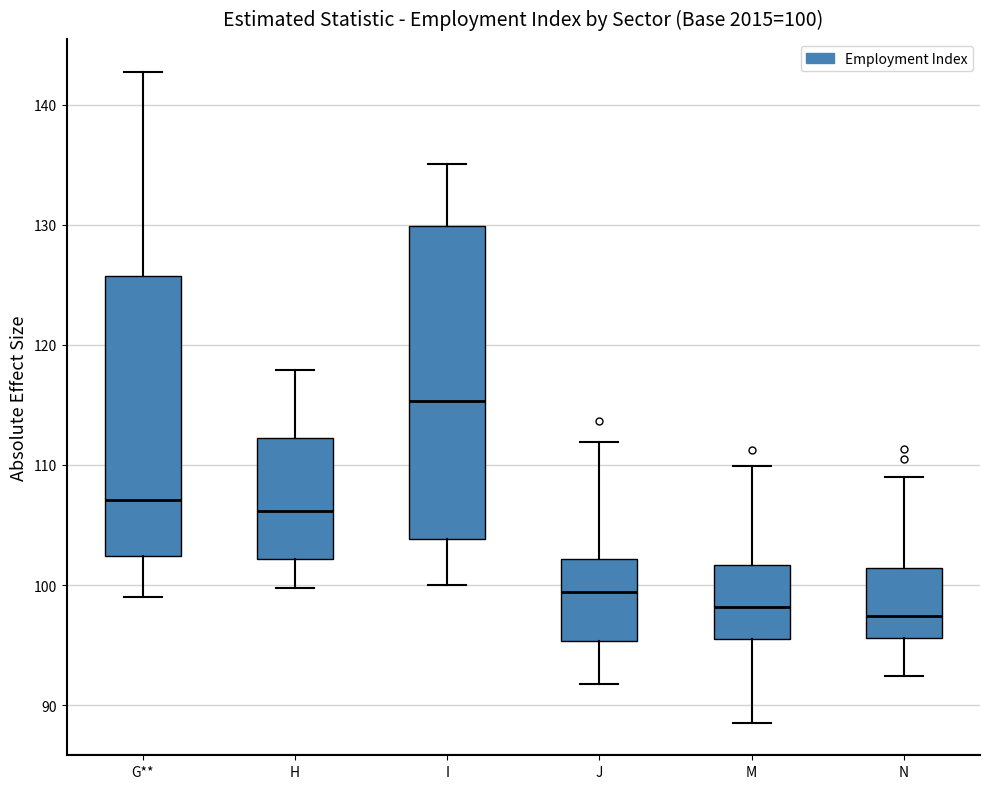

Which box has the highest median line?

I